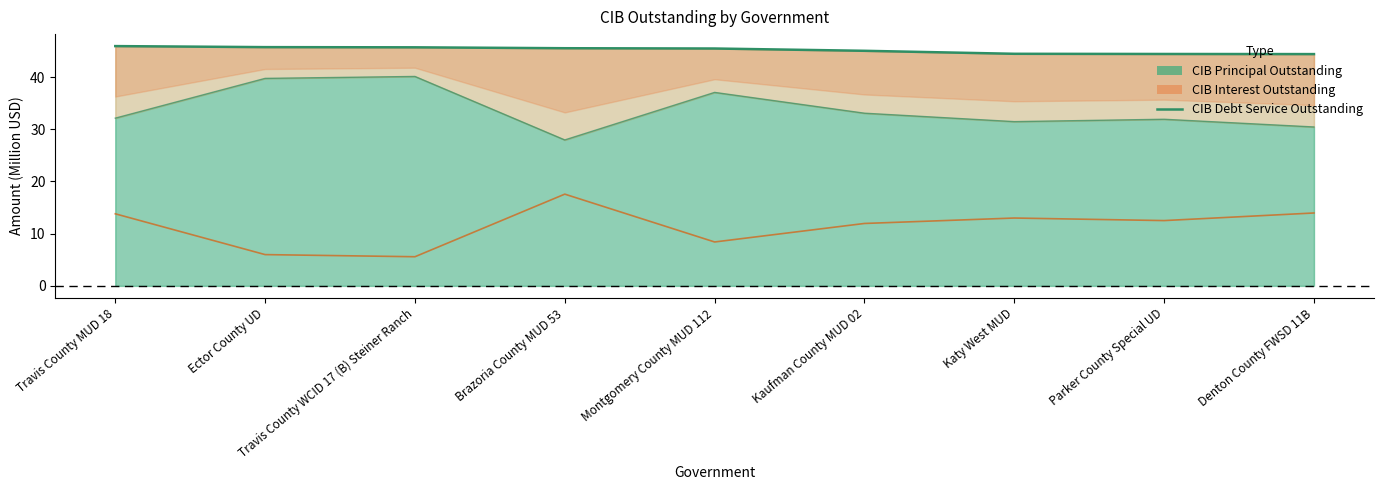

True or false: the data shows 44.4 at Parker County Special UD.

True